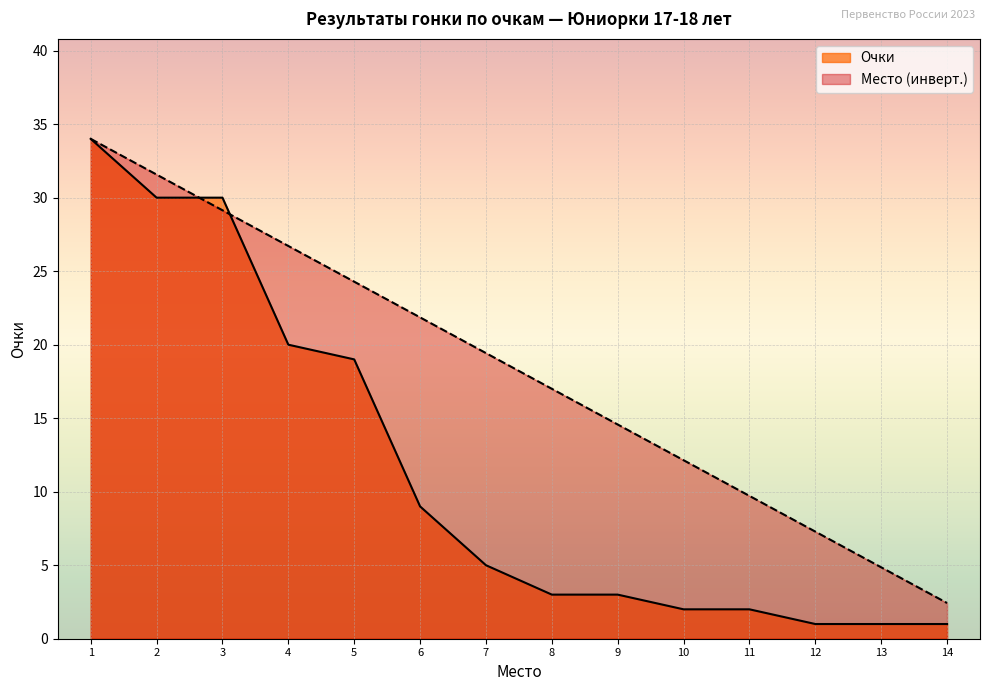

What is the total value across all series at 1?

68.0